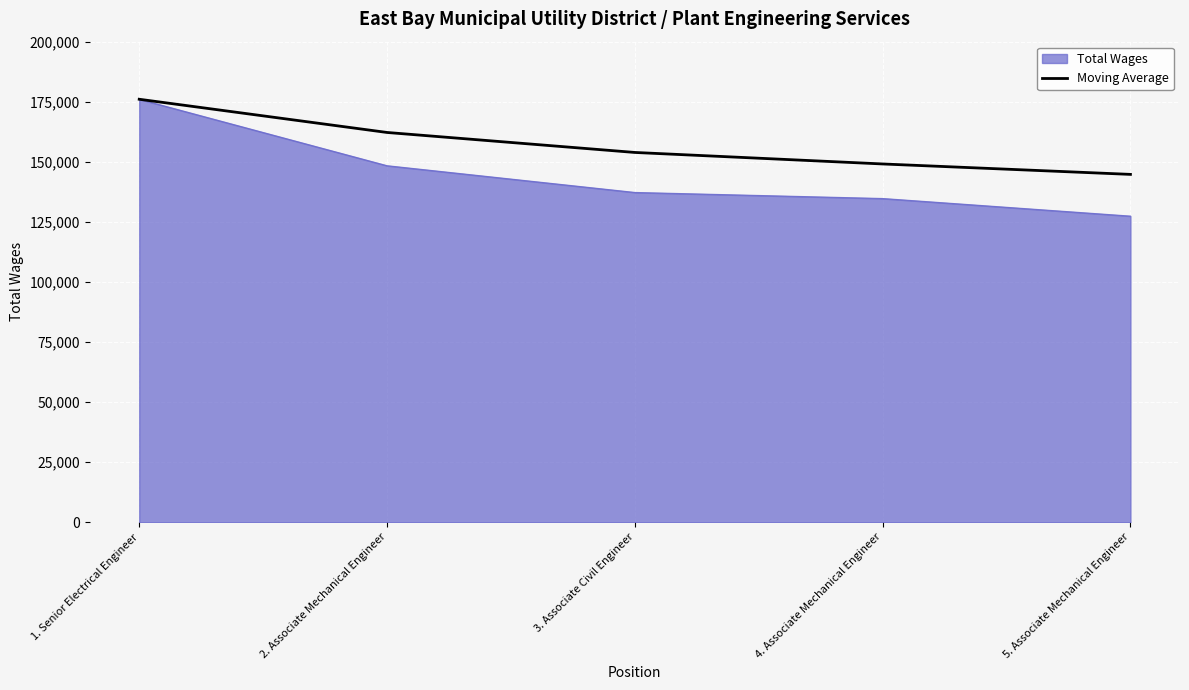

What value does the Moving Average series have at 4. Associate Mechanical Engineer, to the nearest 50?

149100